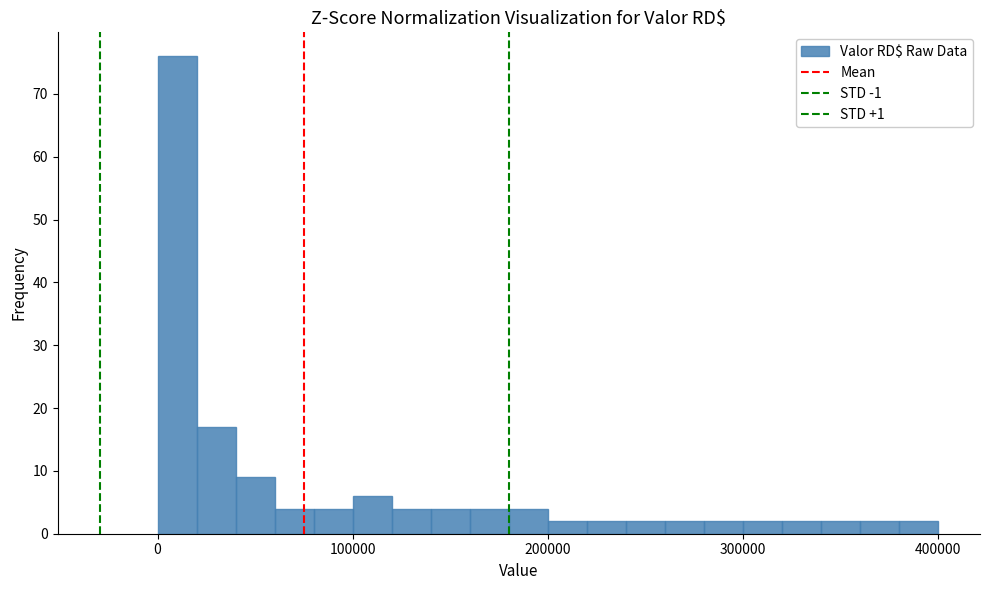

Read against the x-axis, roughly where is the centre of the tallest bar?

10000